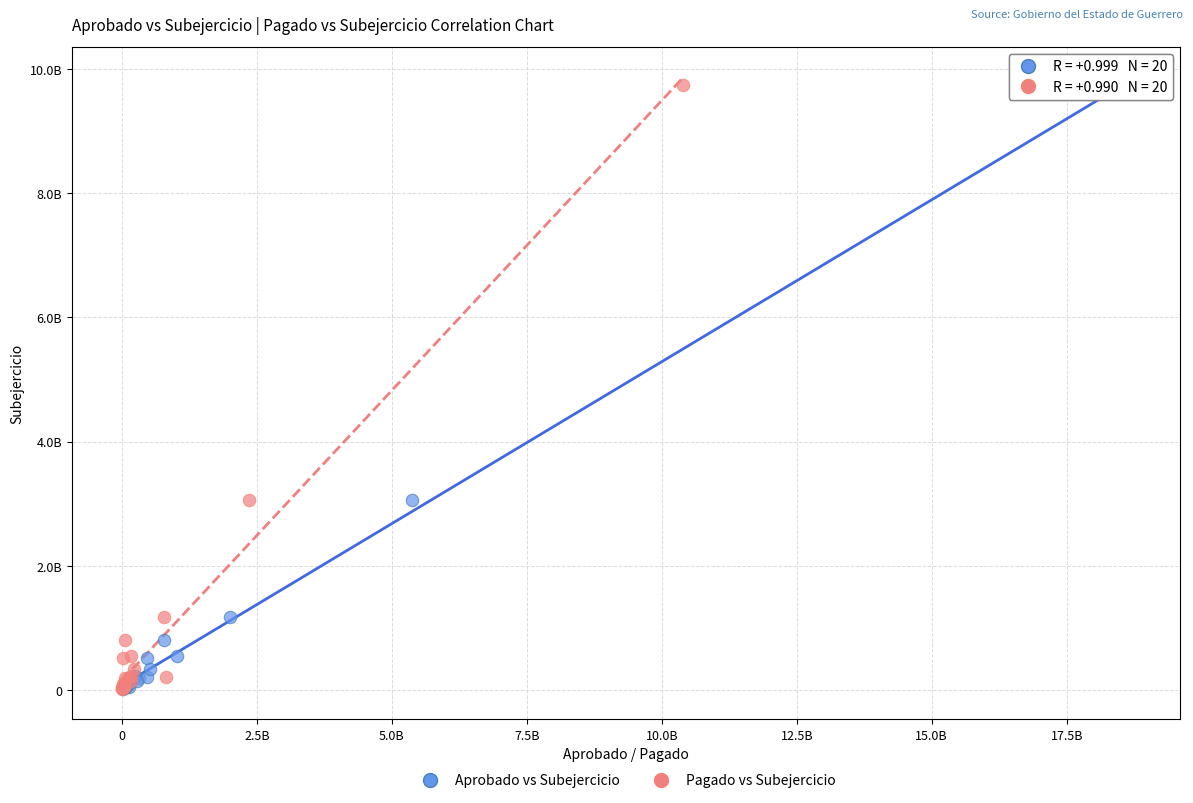

What are all the series names shown in the legend?

Aprobado vs Subejercicio, Pagado vs Subejercicio